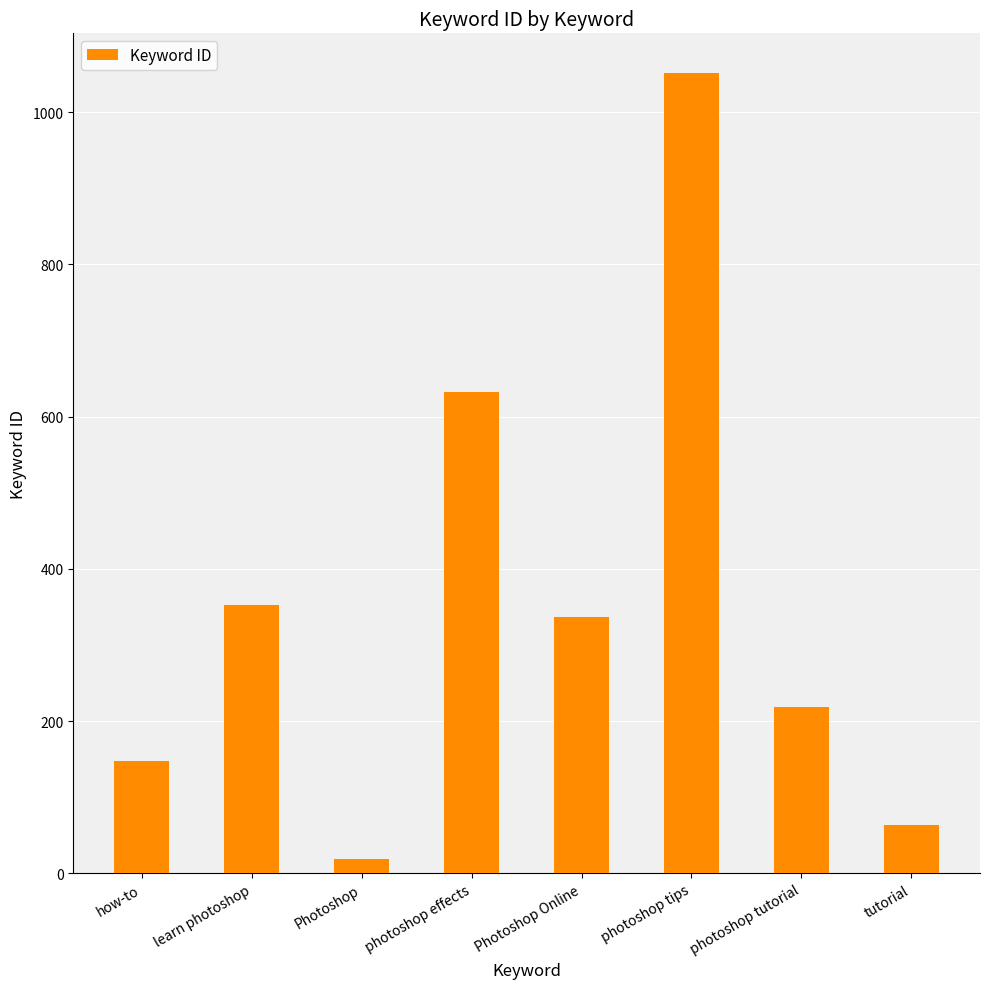

What is the label of the 5th bar from the left?

Photoshop Online